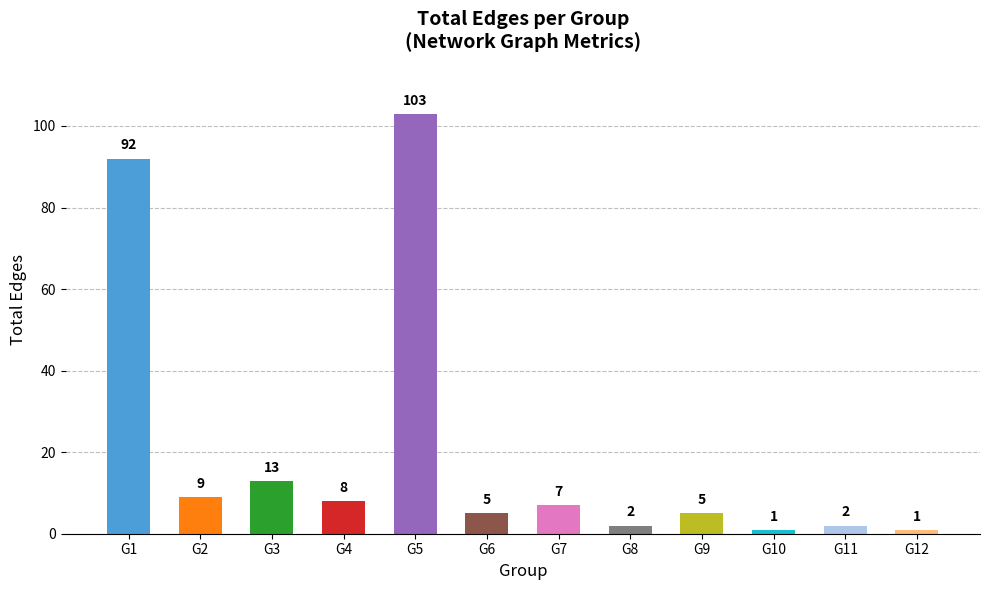

What is the greatest value displayed?

103